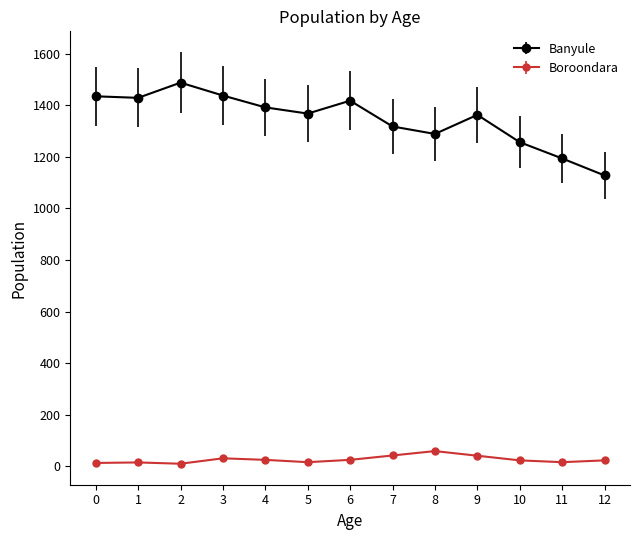

Rank the series at 8 from highest to lowest value.

Banyule, Boroondara